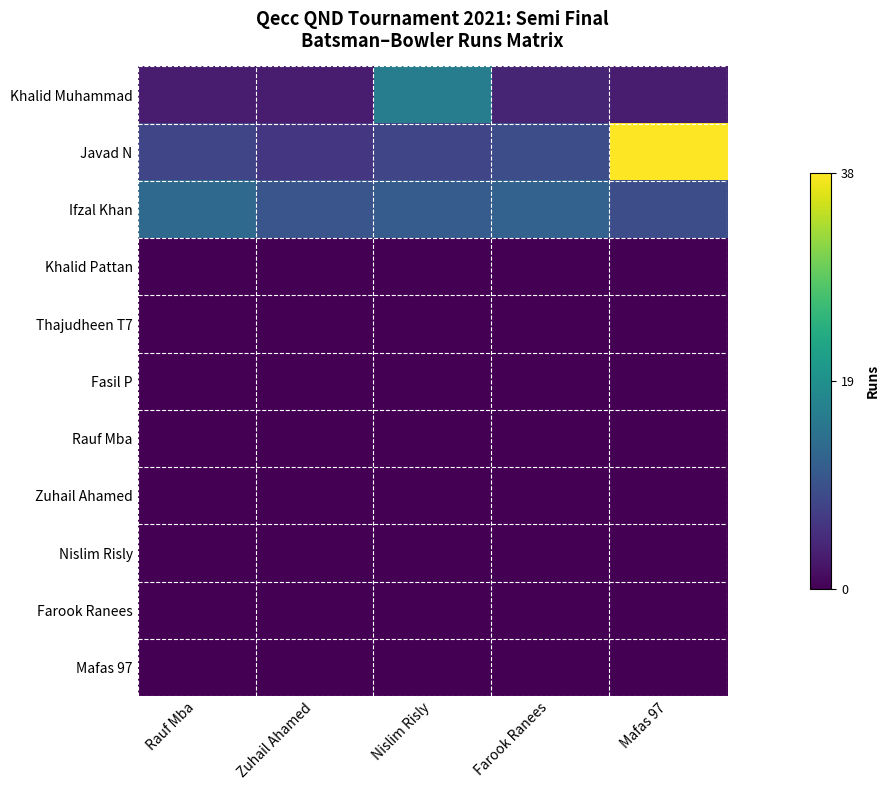

Rank the series by their maximum value, from lowest to highest.

Khalid Pattan, Thajudheen T7, Fasil P, Rauf Mba, Zuhail Ahamed, Nislim Risly, Farook Ranees, Mafas 97, Ifzal Khan, Khalid Muhammad, Javad N